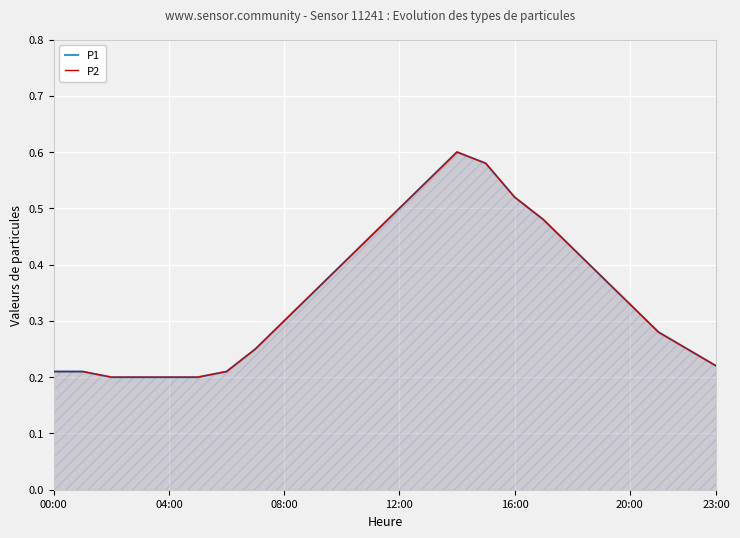

What is the difference between the maximum and minimum values in the P1 series?

0.4